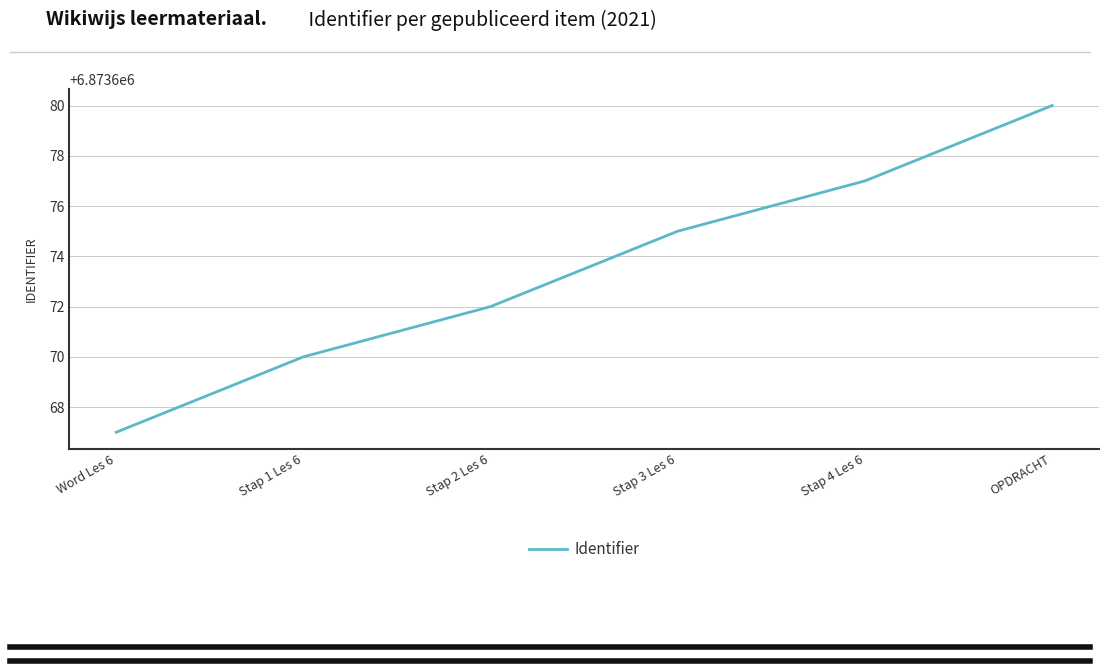

List the labels in order of value, largest first.

OPDRACHT, Stap 4 Les 6, Stap 3 Les 6, Stap 2 Les 6, Stap 1 Les 6, Word Les 6